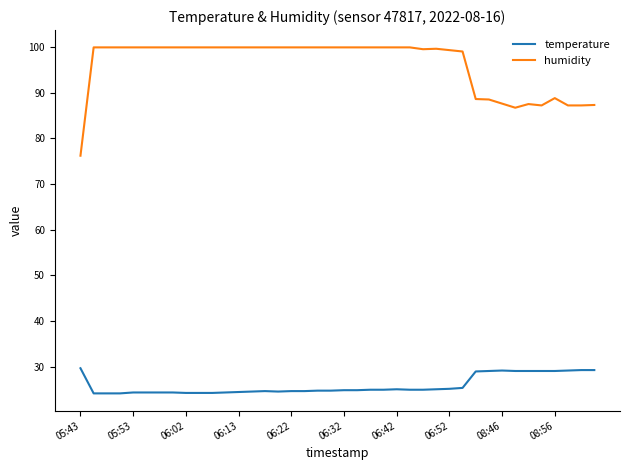

List the series in order of their peak value, highest first.

humidity, temperature